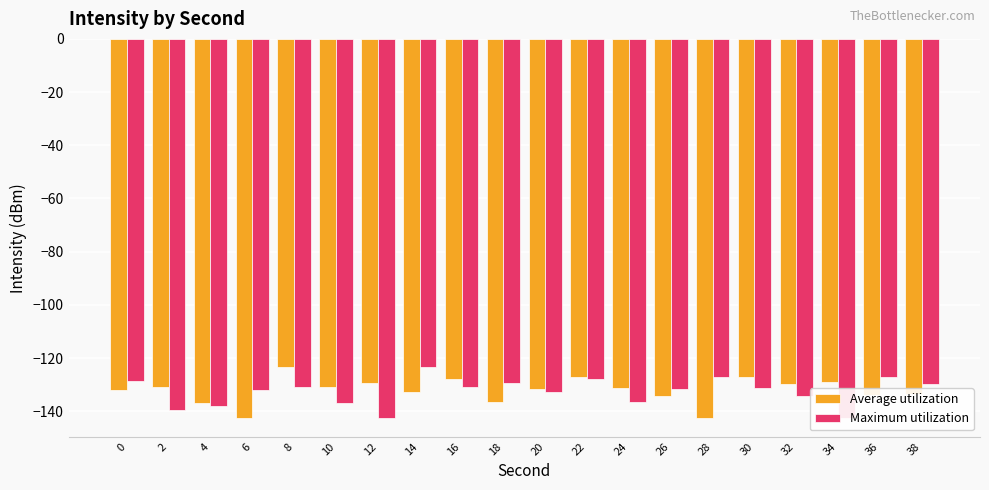

Which series has the largest range (max minus min)?

Average utilization